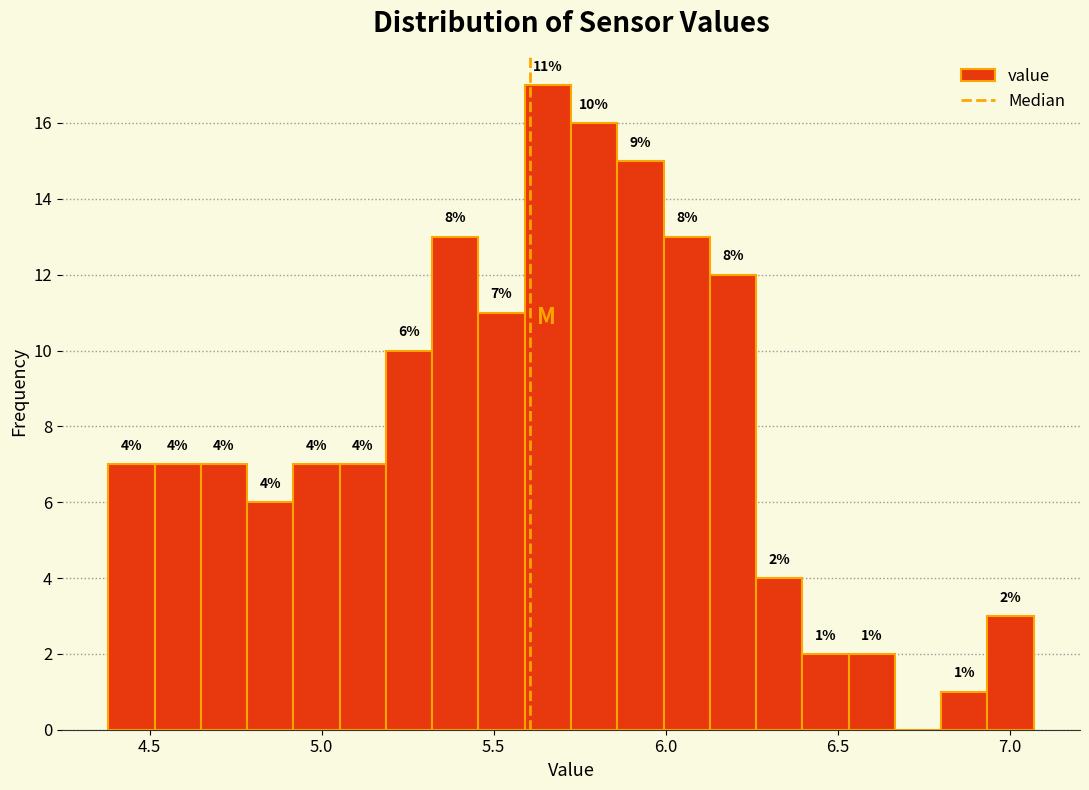

Read against the x-axis, roughly where is the centre of the tallest bar?

5.65